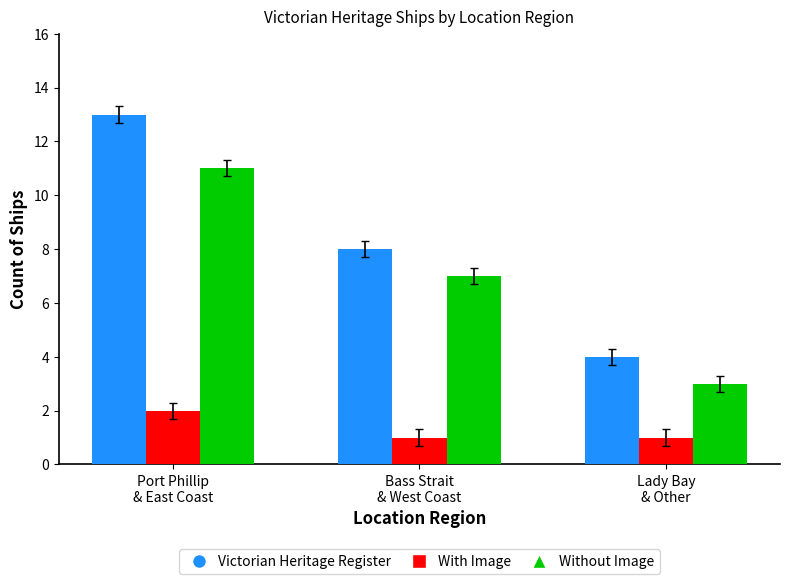

What is the sum of the Without Image values at Bass Strait
& West Coast and Port Phillip
& East Coast?

18